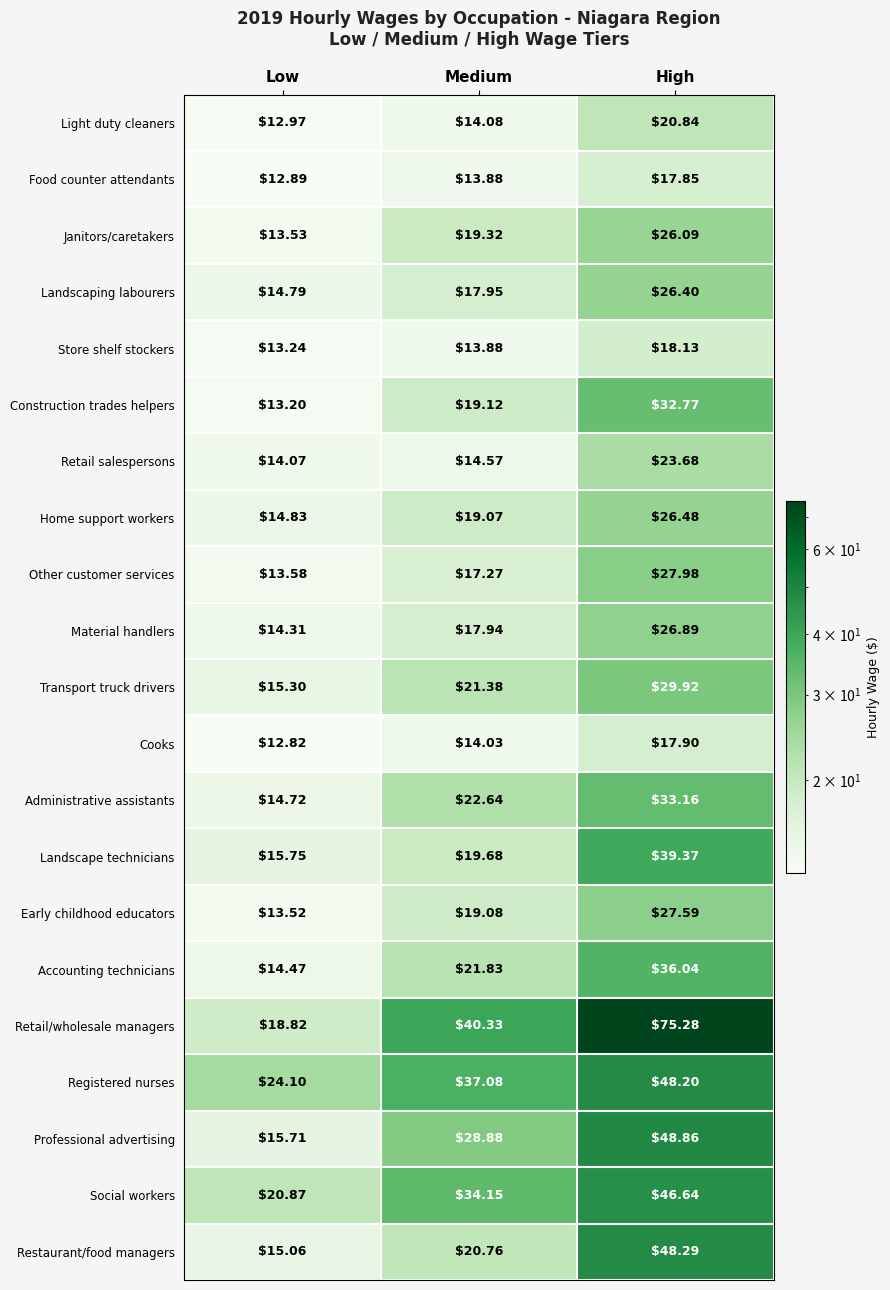

List the labels in order of Janitors/caretakers value, largest first.

High, Medium, Low